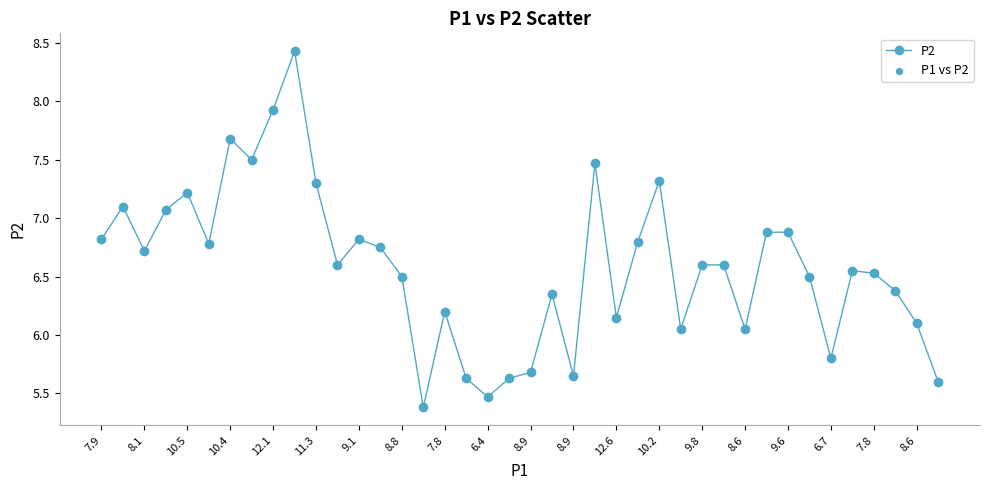

What is the difference between the second highest and second lowest values?

2.5